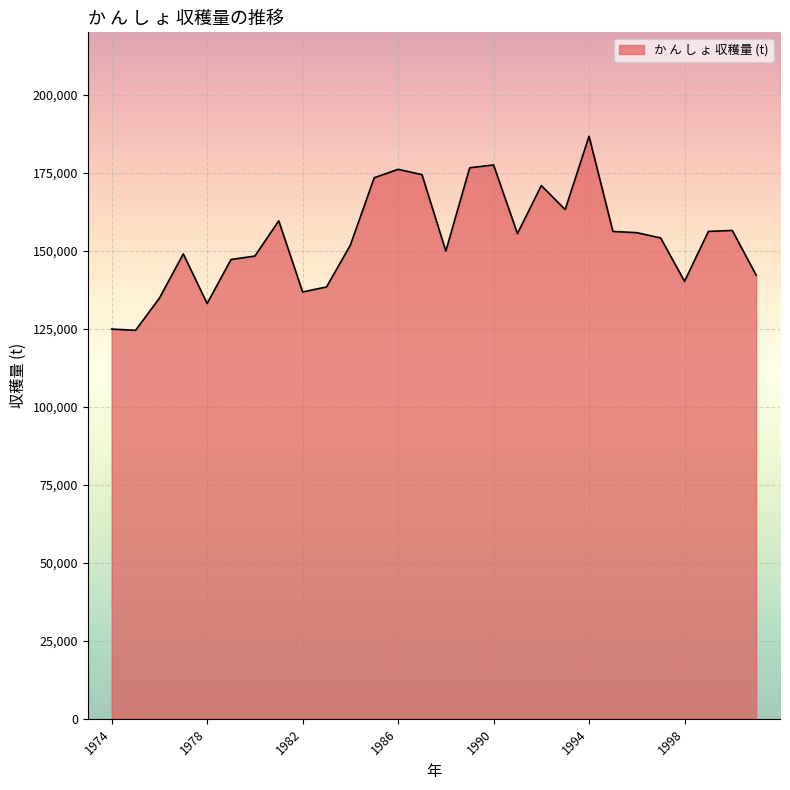

What is the smallest value displayed?

124500